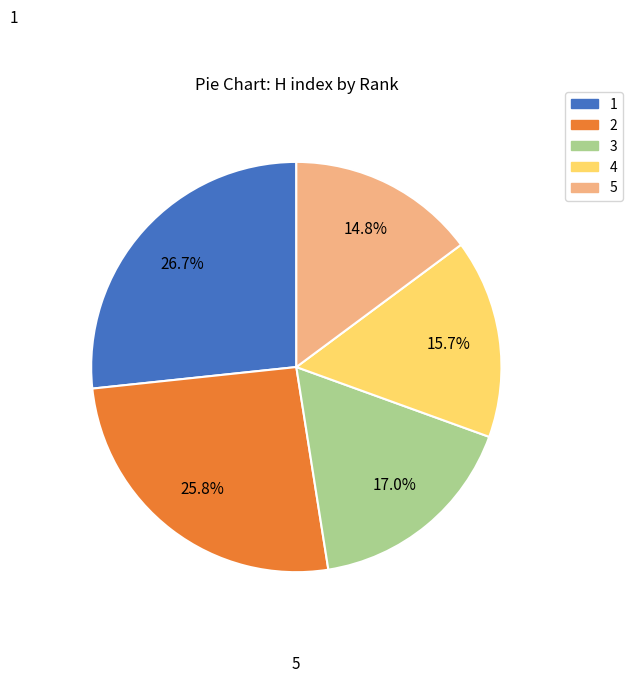

Which category has the smallest portion of the pie?

5